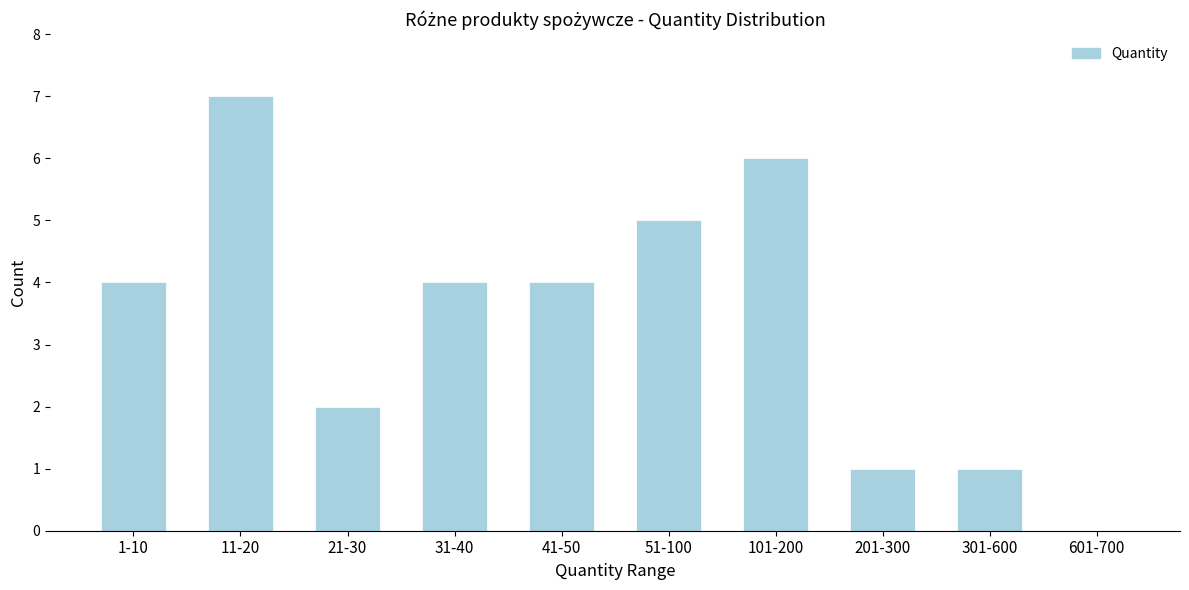

Reading left to right, what are all the values shown in this chart?

1-10=4	11-20=7	21-30=2	31-40=4	41-50=4	51-100=5	101-200=6	201-300=1	301-600=1	601-700=0